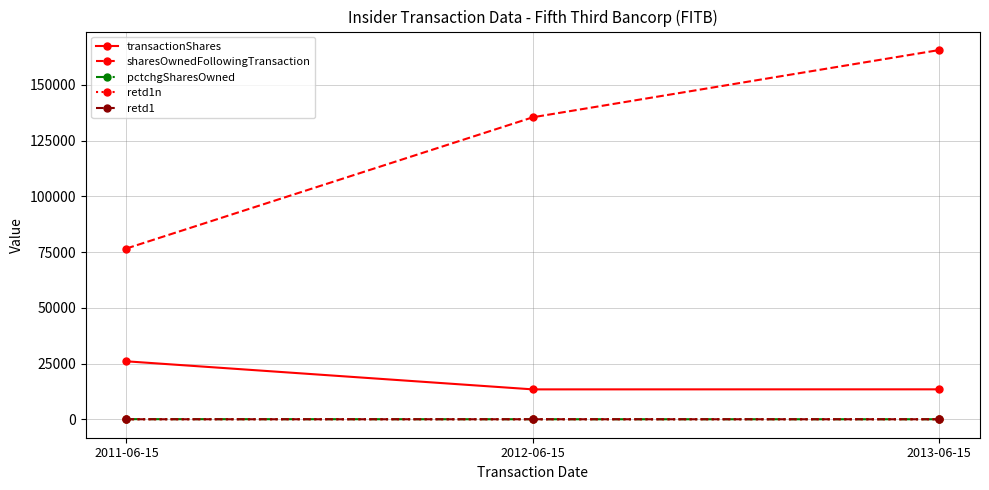

What is the label of the 2nd point from the right?

2012-06-15